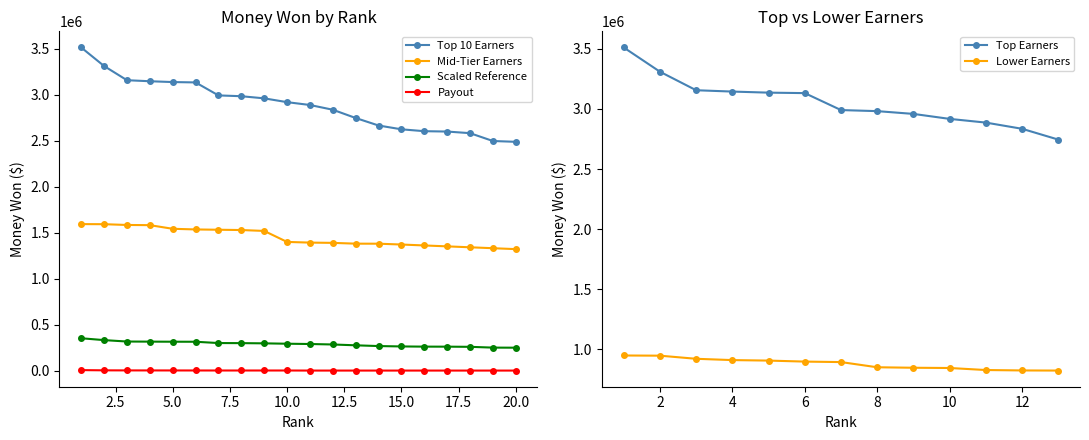

True or false: Scaled Reference and Top 10 Earners intersect in this chart.

False